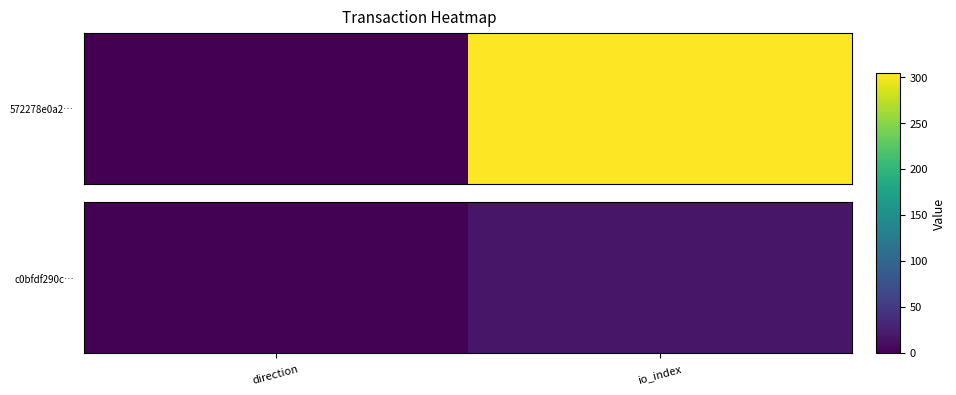

Between io_index and direction, which is larger?

io_index